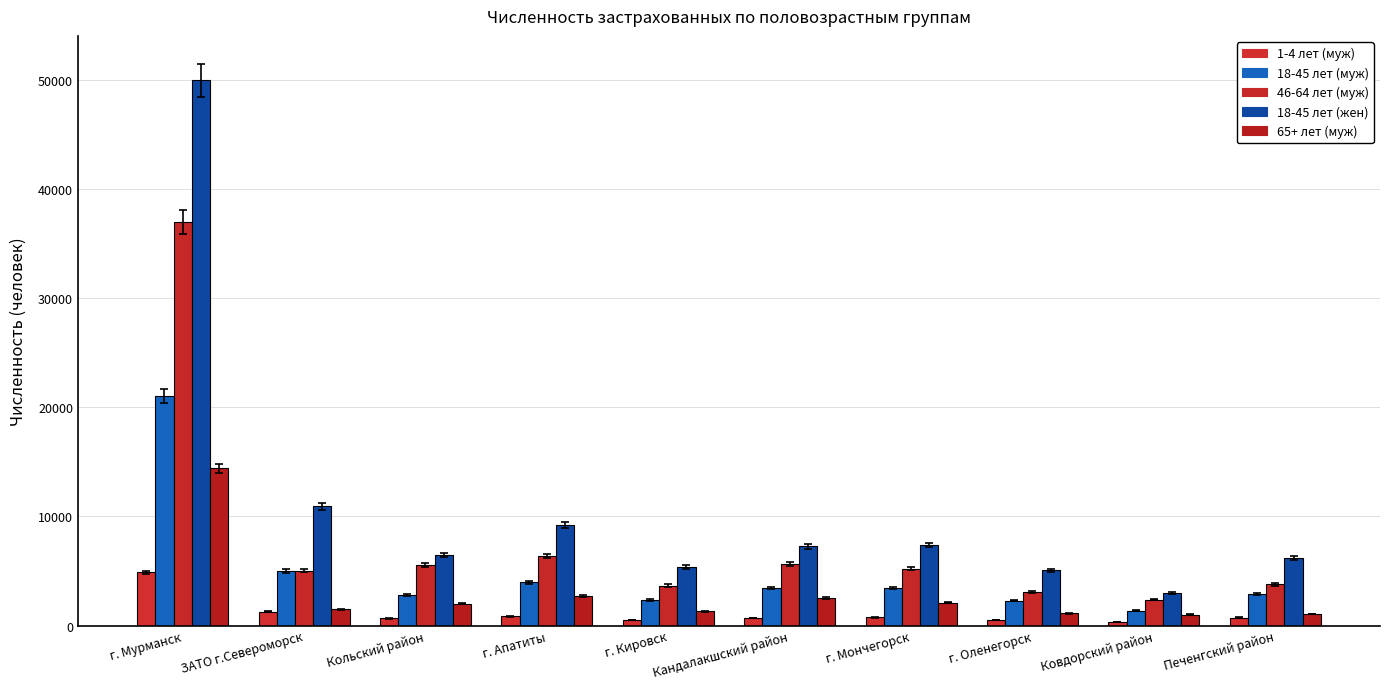

What is the sum of the 46-64 лет (муж) values at Кандалакшский район and г. Апатиты?

12038